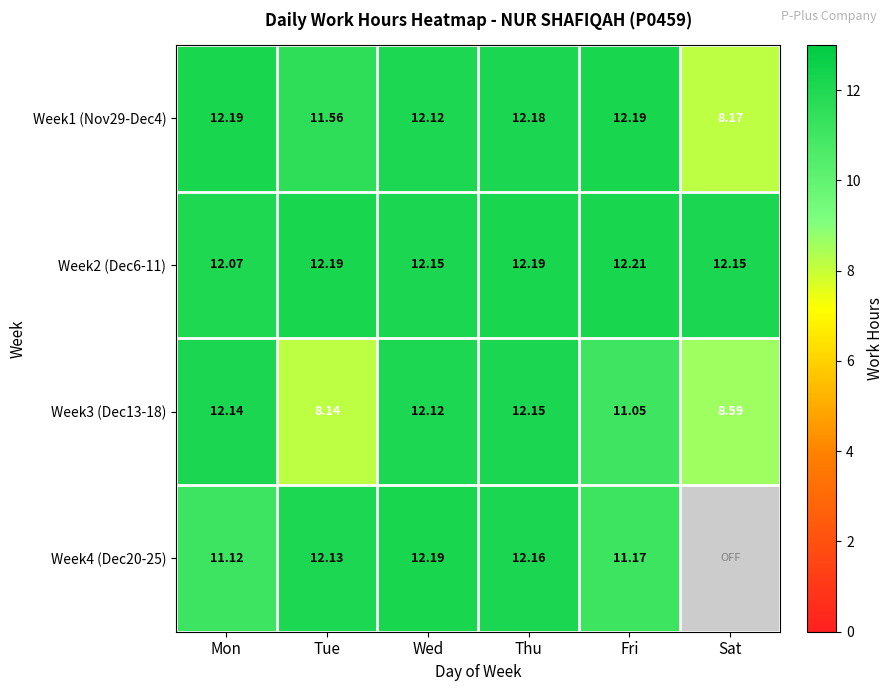

Which category has the lowest value in the Week2 (Dec6-11) series?

Mon